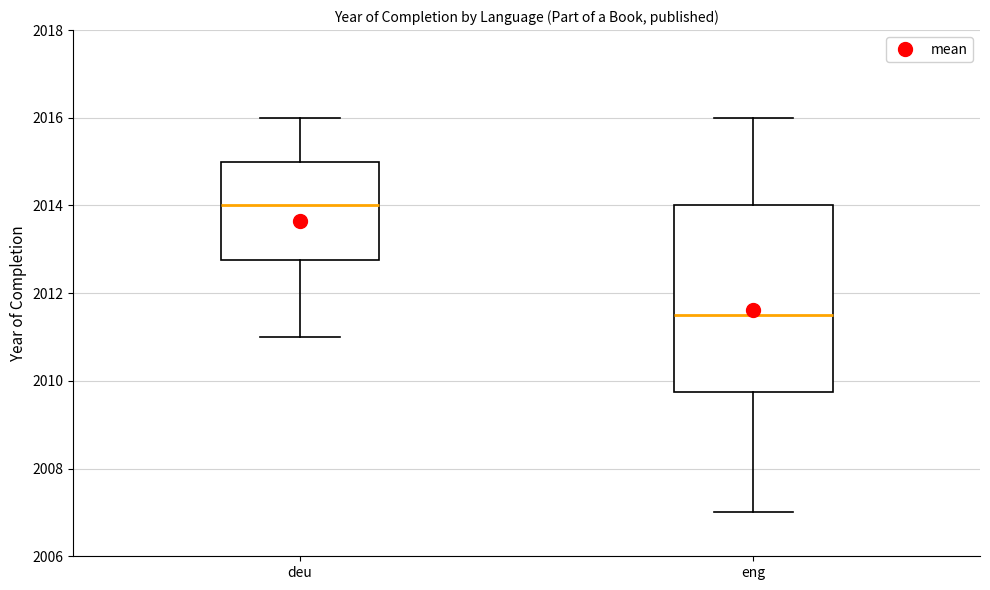

Reading left to right, read every box against the y-axis: the position of its median line, the range the box covers, and the ends of its whiskers. The values are not printed on the chart, so give them approximately, as read against the axis.

deu: median 2014.0, box 2012.8 to 2015.0, whiskers 2011.0 to 2016.0
eng: median 2011.6, box 2009.8 to 2014.0, whiskers 2007.0 to 2016.0